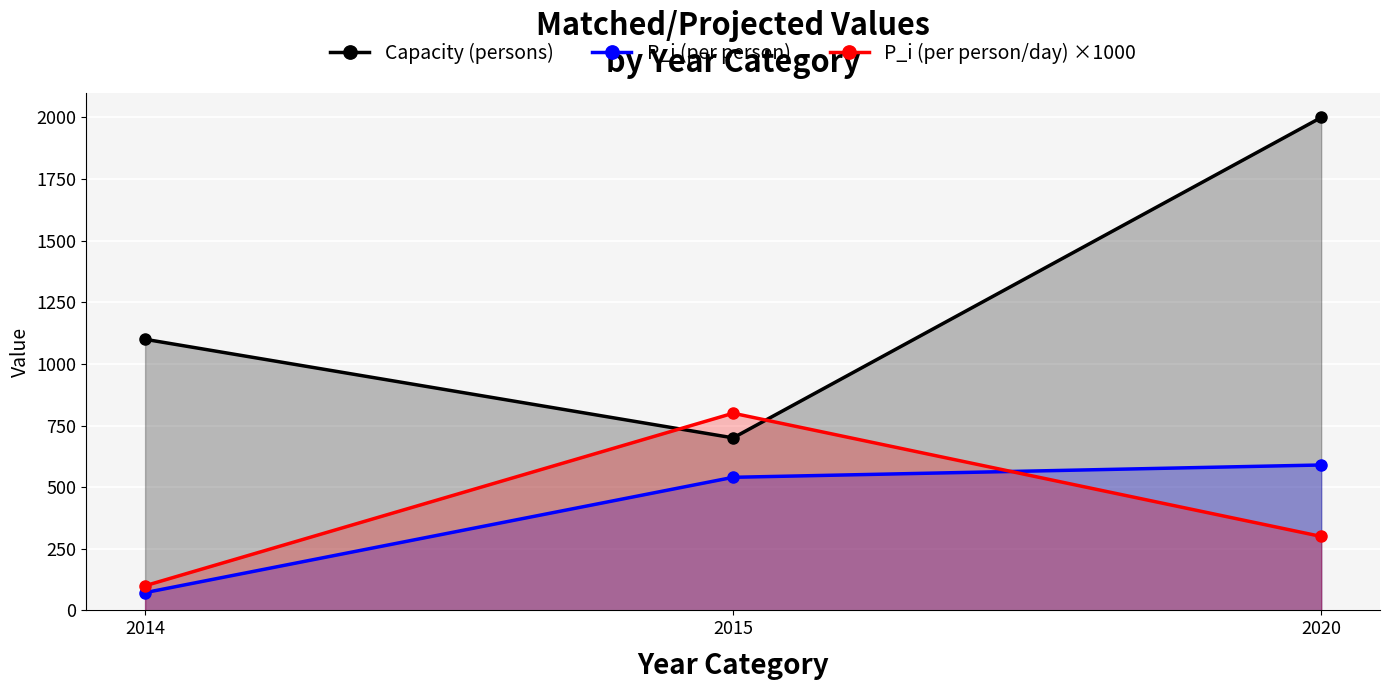

What is the value of the P_i (per person/day) ×1000 point at the 2nd from the left?

800